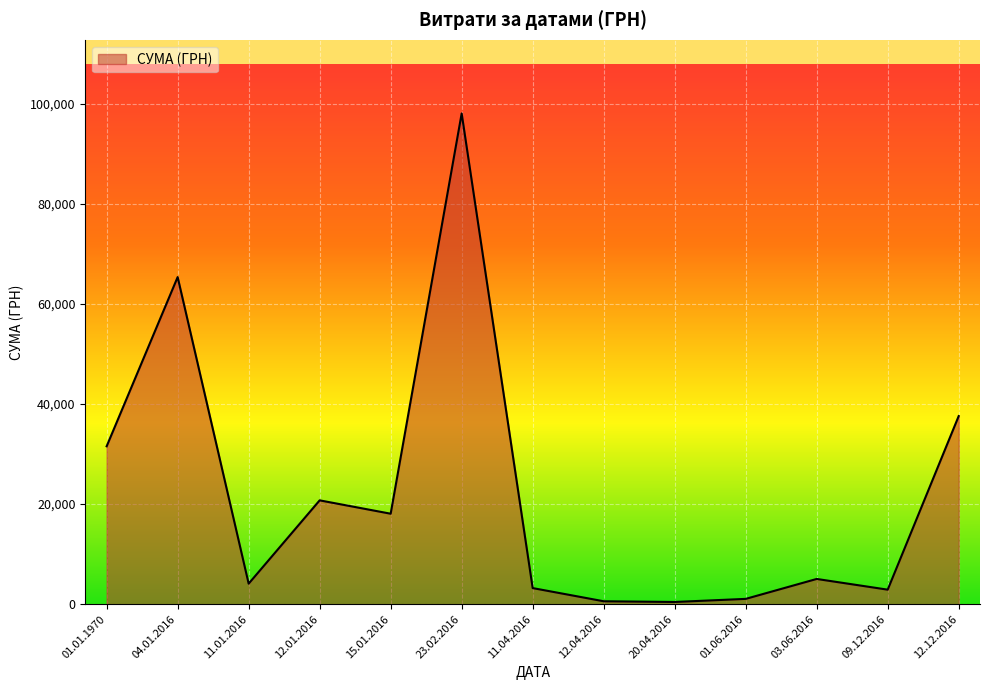

Where is the first local minimum?

11.01.2016